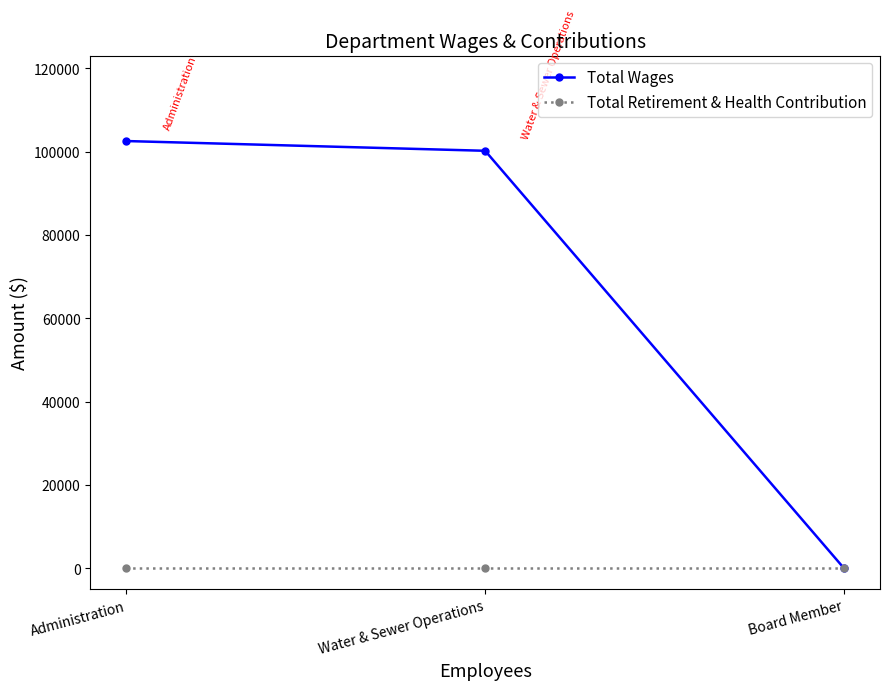

How many categories are shown in the chart?

3